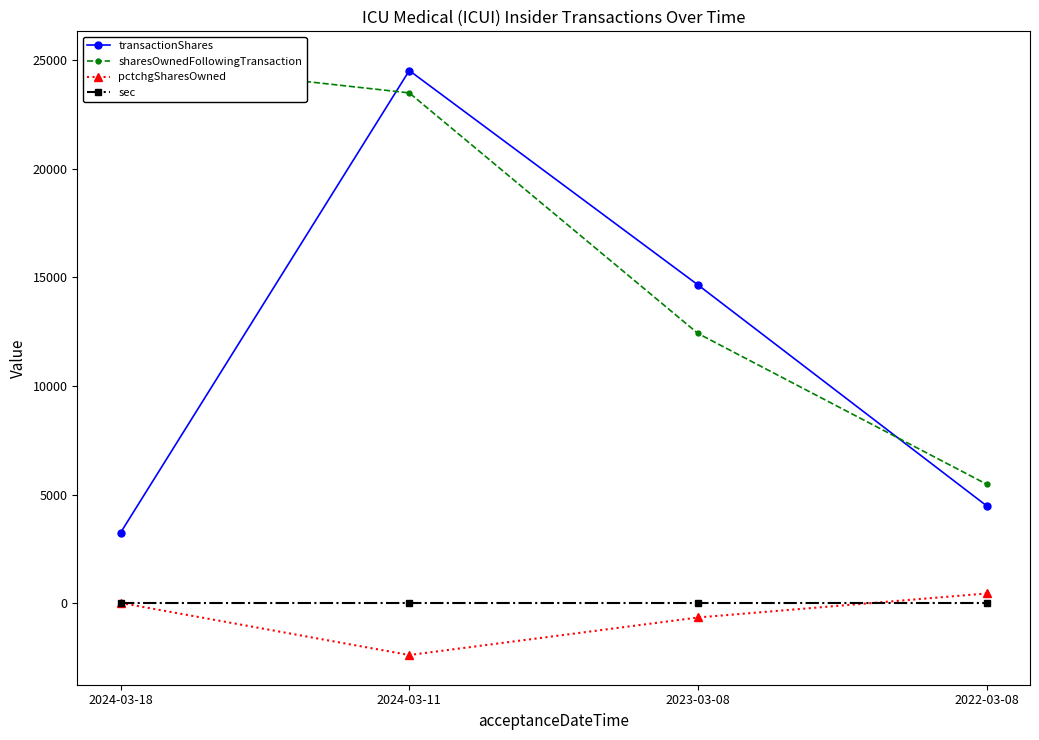

Reading right to left, what are all the values shown in this chart?

transactionShares: 2022-03-08=4482	2023-03-08=14650	2024-03-11=24516	2024-03-18=3247
sharesOwnedFollowingTransaction: 2022-03-08=5477	2023-03-08=12415	2024-03-11=23487	2024-03-18=24954
pctchgSharesOwned: 2022-03-08=450	2023-03-08=-655	2024-03-11=-2383	2024-03-18=15
sec: 2022-03-08=17	2023-03-08=17	2024-03-11=17	2024-03-18=17